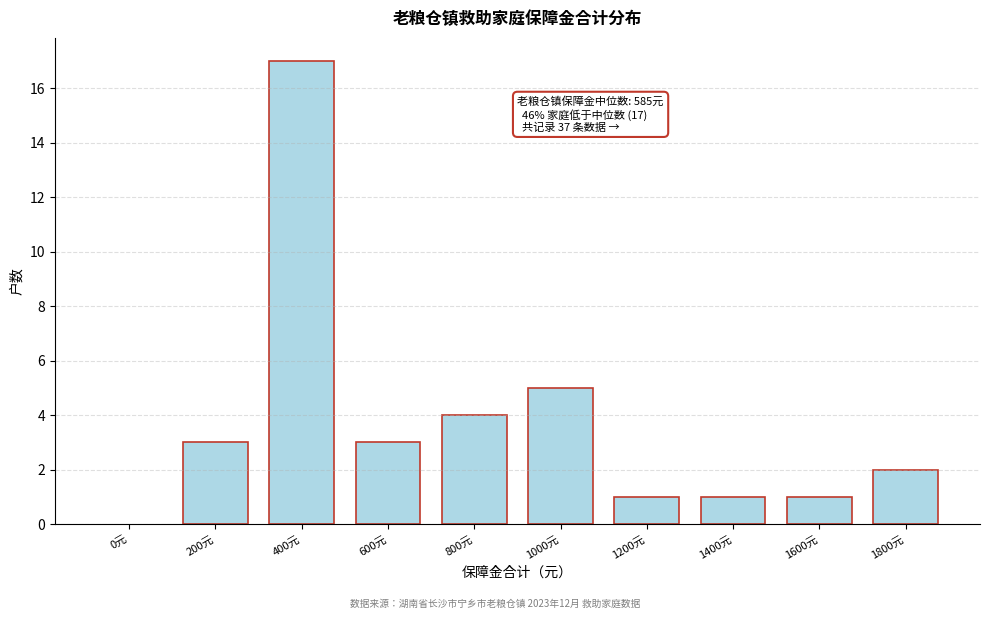

Reading left to right, list all the values displayed in this chart.

0元=0	200元=3	400元=17	600元=3	800元=4	1000元=5	1200元=1	1400元=1	1600元=1	1800元=2